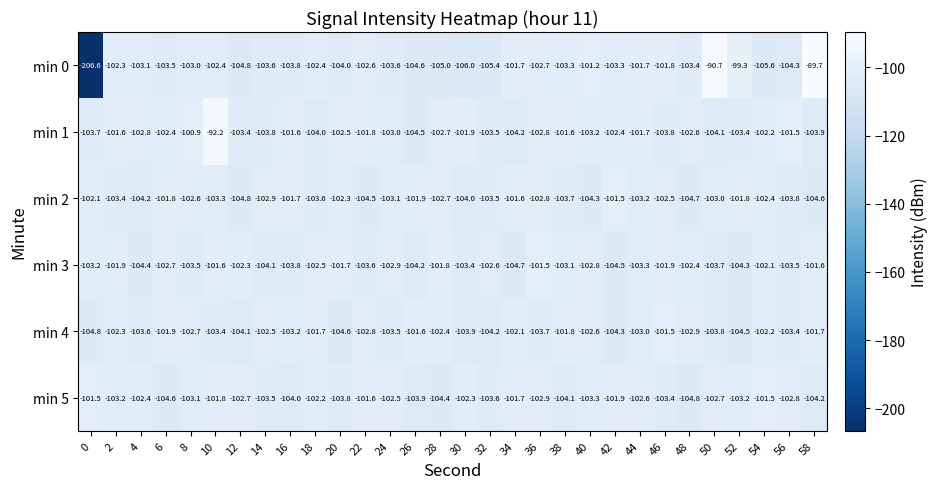

What is the minimum value for min 5?

-104.8